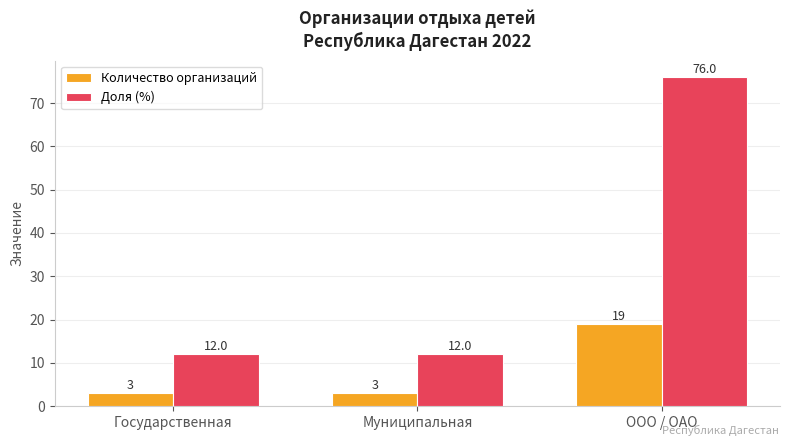

Count the Доля (%) values in the range 12 to 76.

3